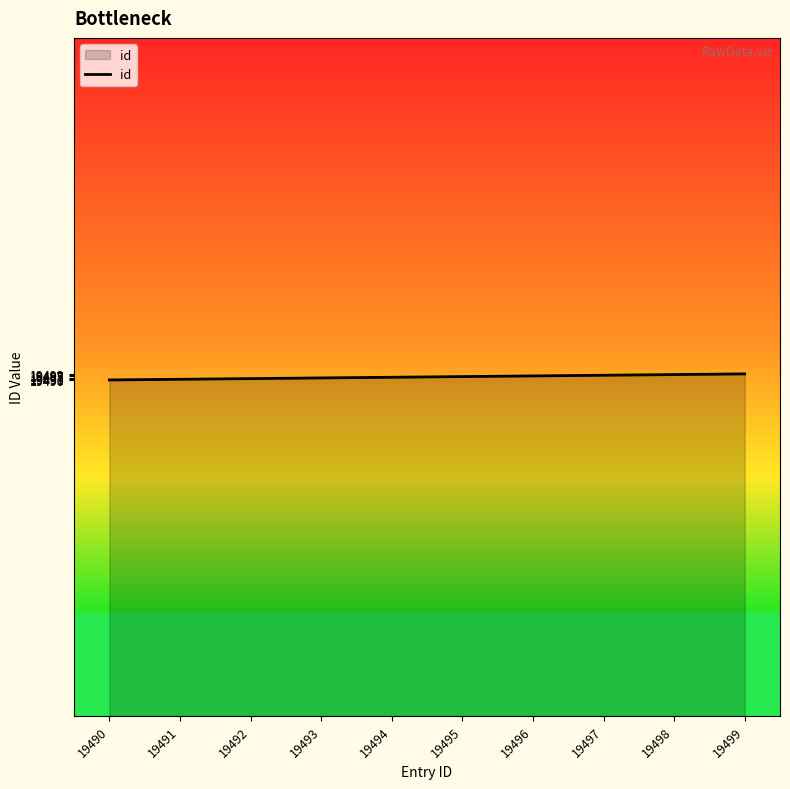

The chart shows a value of 19490 at 19490. True or false?

True